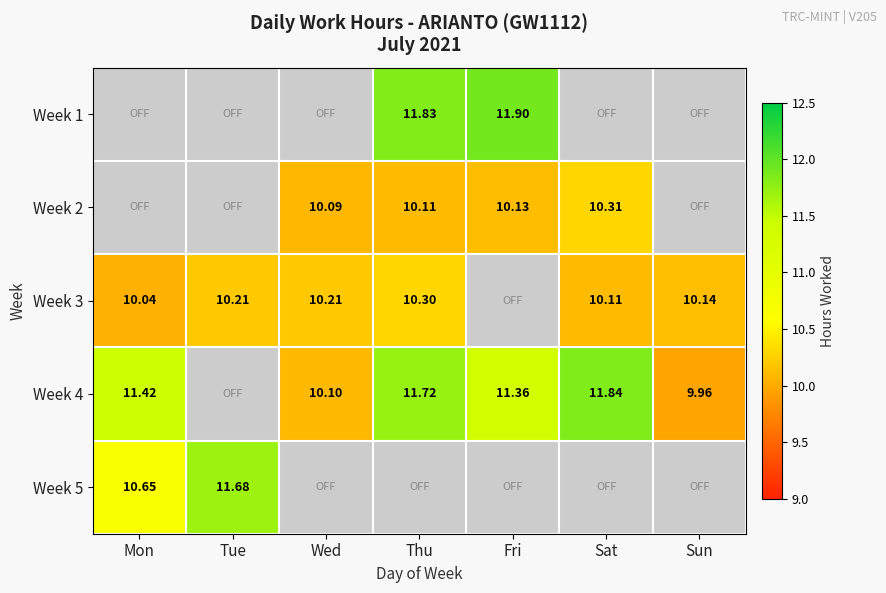

Which series has the largest range (max minus min)?

Week 4